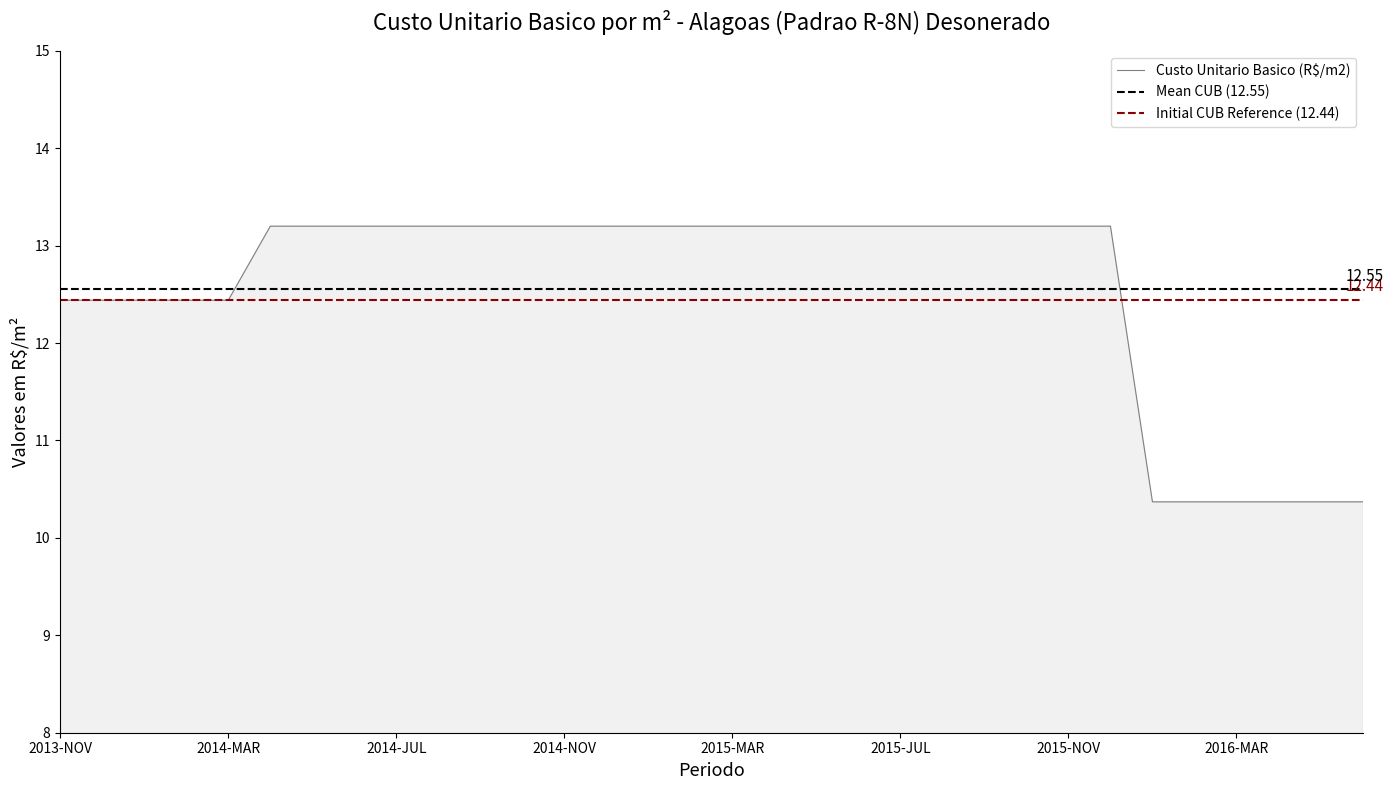

The value at 2016-FEV is 15.9. True or false?

False